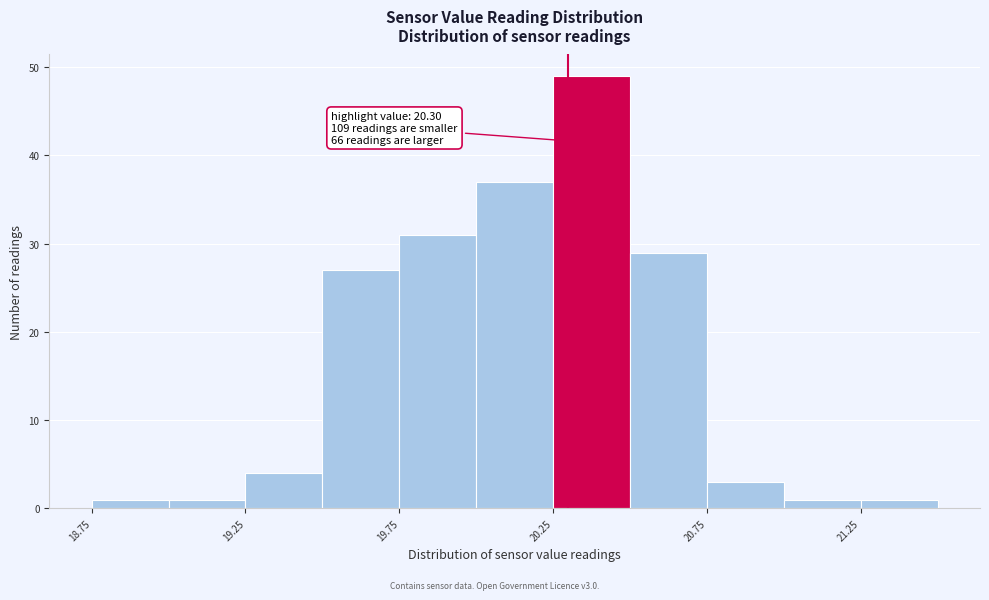

Over which range of the x-axis is the bar tallest?

20.25 to 20.50